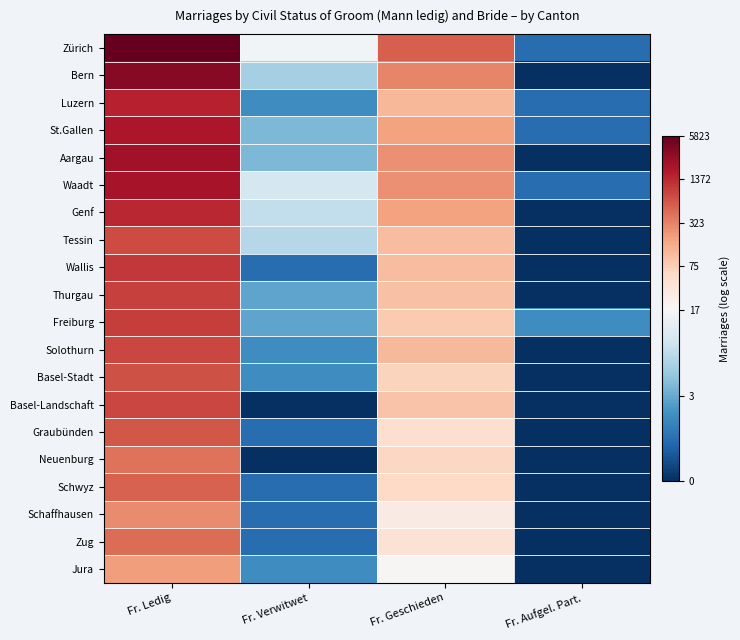

Reading left to right, transcribe all the data shown in this chart.

Zürich: Fr. Ledig=8.7	Fr. Verwitwet=2.8	Fr. Geschieden=6.4	Fr. Aufgel. Part.=0.7
Bern: Fr. Ledig=8.1	Fr. Verwitwet=1.9	Fr. Geschieden=5.7	Fr. Aufgel. Part.=0.0
Luzern: Fr. Ledig=7.4	Fr. Verwitwet=1.1	Fr. Geschieden=4.8	Fr. Aufgel. Part.=0.7
St.Gallen: Fr. Ledig=7.5	Fr. Verwitwet=1.6	Fr. Geschieden=5.2	Fr. Aufgel. Part.=0.7
Aargau: Fr. Ledig=7.7	Fr. Verwitwet=1.6	Fr. Geschieden=5.5	Fr. Aufgel. Part.=0.0
Waadt: Fr. Ledig=7.7	Fr. Verwitwet=2.4	Fr. Geschieden=5.5	Fr. Aufgel. Part.=0.7
Genf: Fr. Ledig=7.2	Fr. Verwitwet=2.2	Fr. Geschieden=5.2	Fr. Aufgel. Part.=0.0
Tessin: Fr. Ledig=6.7	Fr. Verwitwet=2.1	Fr. Geschieden=4.7	Fr. Aufgel. Part.=0.0
Wallis: Fr. Ledig=7.0	Fr. Verwitwet=0.7	Fr. Geschieden=4.7	Fr. Aufgel. Part.=0.0
Thurgau: Fr. Ledig=6.9	Fr. Verwitwet=1.4	Fr. Geschieden=4.6	Fr. Aufgel. Part.=0.0
Freiburg: Fr. Ledig=6.9	Fr. Verwitwet=1.4	Fr. Geschieden=4.4	Fr. Aufgel. Part.=1.1
Solothurn: Fr. Ledig=6.8	Fr. Verwitwet=1.1	Fr. Geschieden=4.8	Fr. Aufgel. Part.=0.0
Basel-Stadt: Fr. Ledig=6.6	Fr. Verwitwet=1.1	Fr. Geschieden=4.2	Fr. Aufgel. Part.=0.0
Basel-Landschaft: Fr. Ledig=6.8	Fr. Verwitwet=0.0	Fr. Geschieden=4.5	Fr. Aufgel. Part.=0.0
Graubünden: Fr. Ledig=6.5	Fr. Verwitwet=0.7	Fr. Geschieden=3.9	Fr. Aufgel. Part.=0.0
Neuenburg: Fr. Ledig=6.0	Fr. Verwitwet=0.0	Fr. Geschieden=4.1	Fr. Aufgel. Part.=0.0
Schwyz: Fr. Ledig=6.3	Fr. Verwitwet=0.7	Fr. Geschieden=4.1	Fr. Aufgel. Part.=0.0
Schaffhausen: Fr. Ledig=5.7	Fr. Verwitwet=0.7	Fr. Geschieden=3.4	Fr. Aufgel. Part.=0.0
Zug: Fr. Ledig=6.1	Fr. Verwitwet=0.7	Fr. Geschieden=3.7	Fr. Aufgel. Part.=0.0
Jura: Fr. Ledig=5.3	Fr. Verwitwet=1.1	Fr. Geschieden=3.0	Fr. Aufgel. Part.=0.0